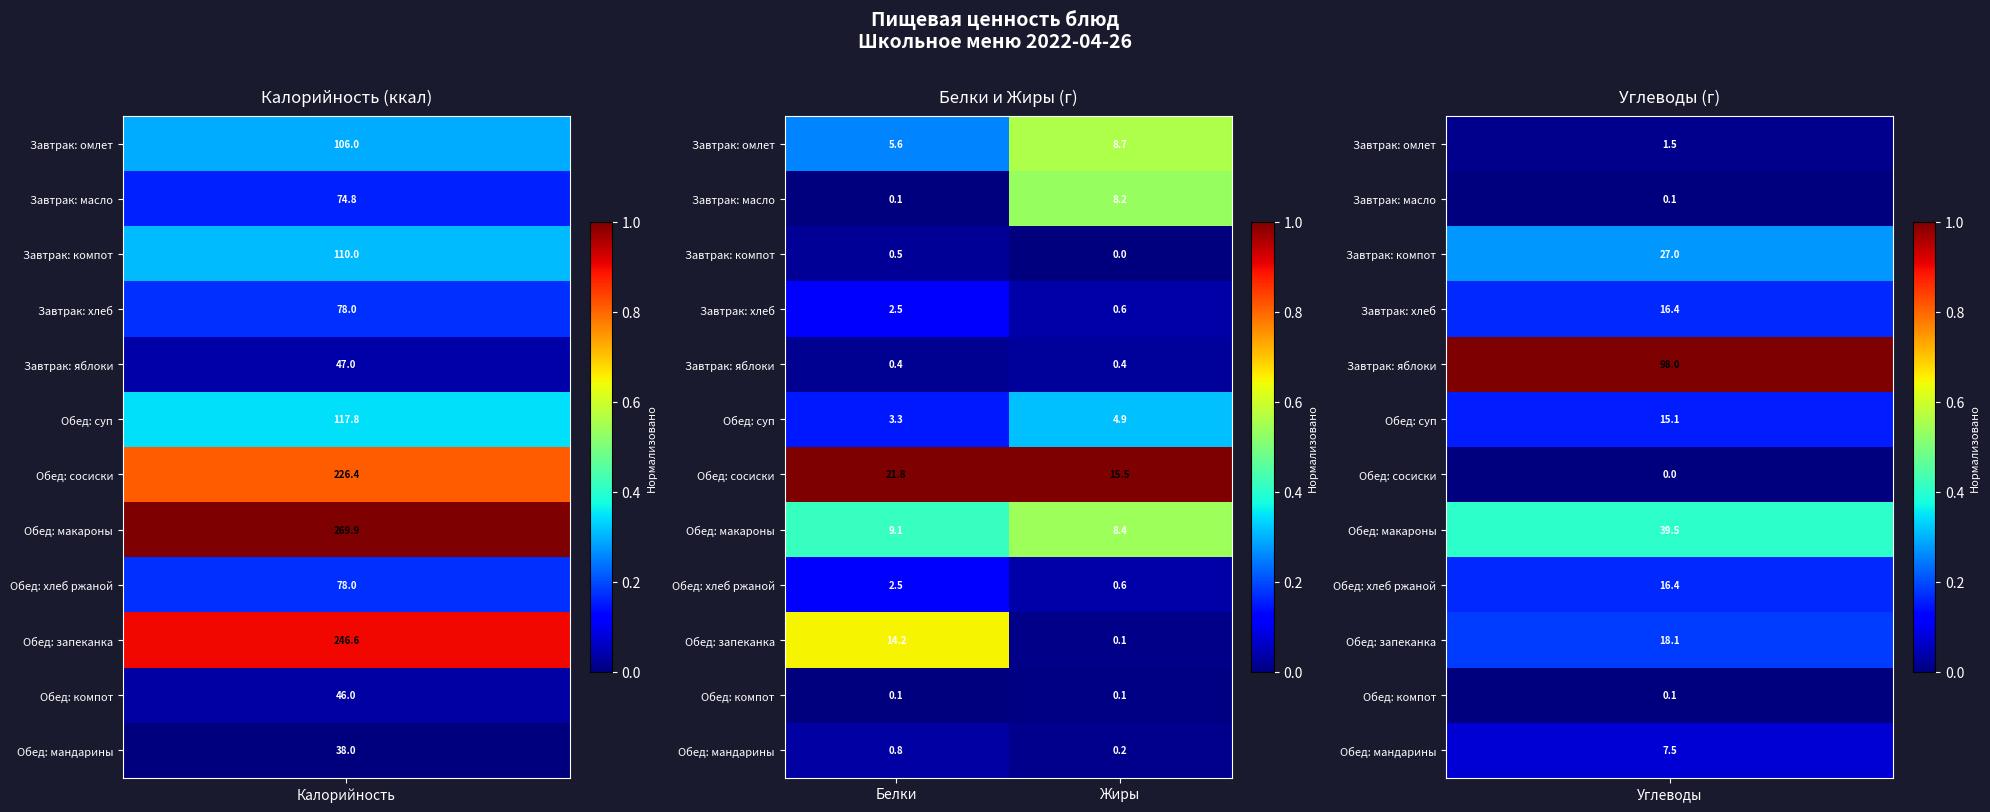

What value does the Обед: сосиски series have at Белки?

21.8